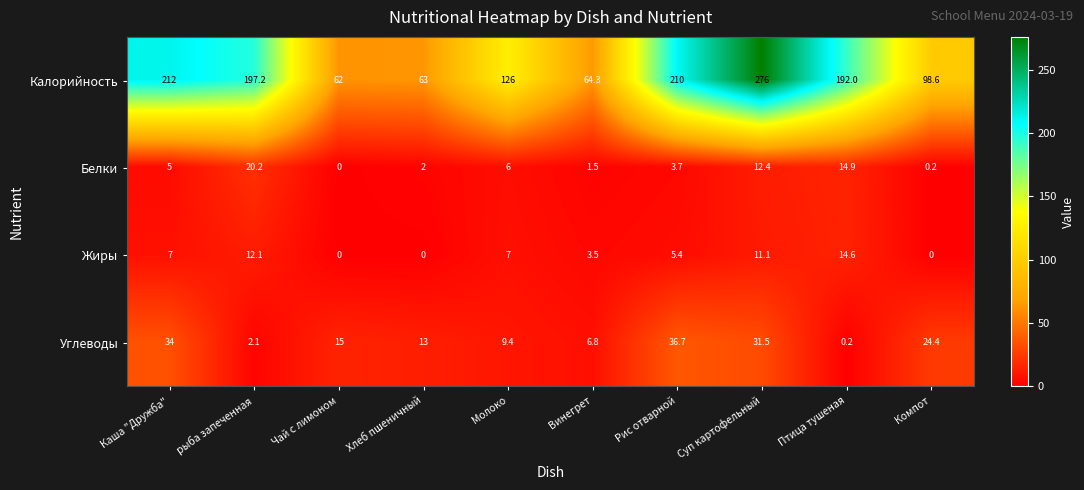

Between Хлеб пшеничный and Винегрет, which series saw the biggest shift?

Углеводы